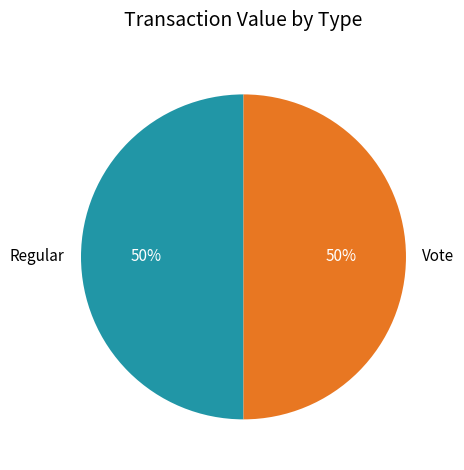

To the nearest percent, what is the average slice percentage?

50%